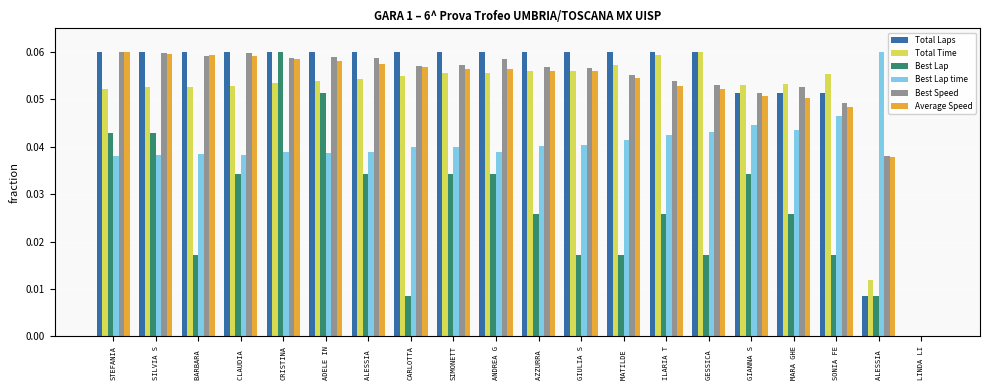

What are all the series names shown in the legend?

Total Laps, Total Time, Best Lap, Best Lap time, Best Speed, Average Speed